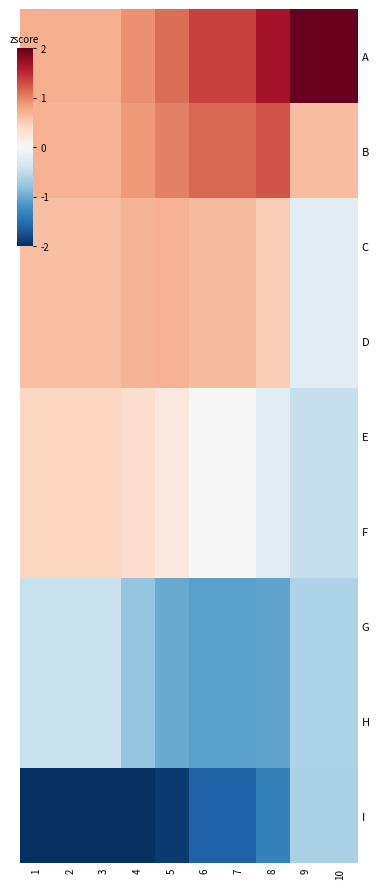

At how many categories does at least one series exceed 1?

6